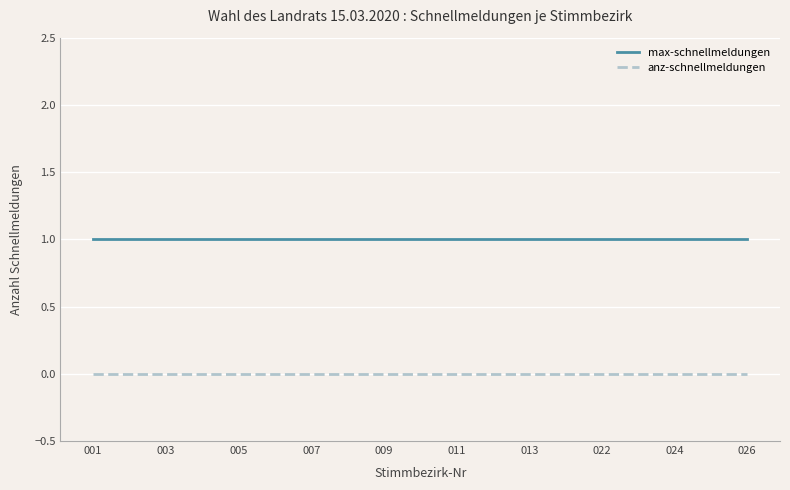

Reading left to right, transcribe all the data shown in this chart.

max-schnellmeldungen: 1	1	1	1	1	1	1	1	1	1	1	1	1	1	1	1	1	1	1
anz-schnellmeldungen: 0	0	0	0	0	0	0	0	0	0	0	0	0	0	0	0	0	0	0